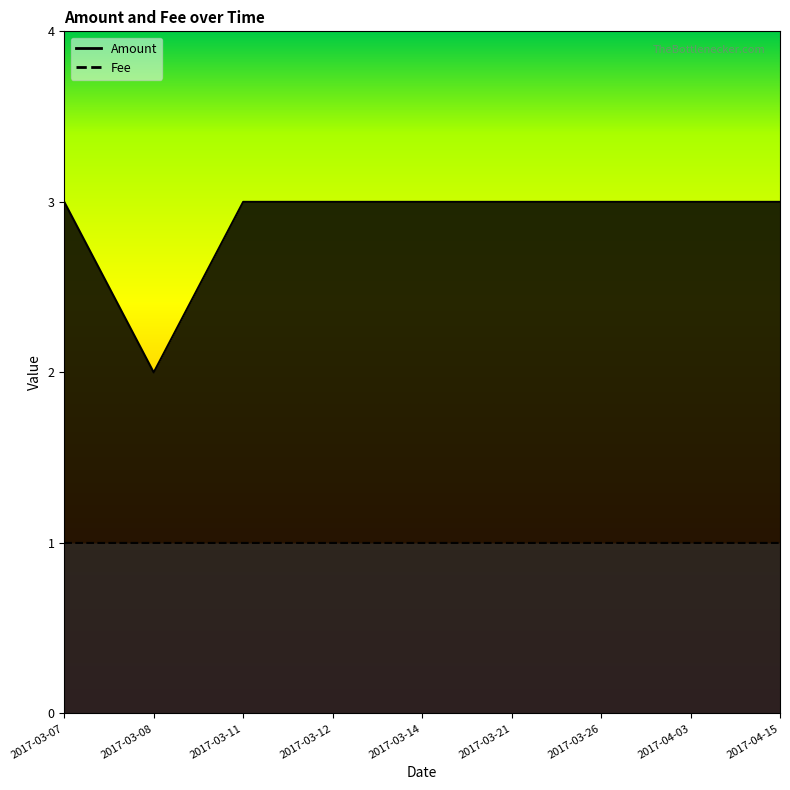

Does the chart have visible grid lines?

No